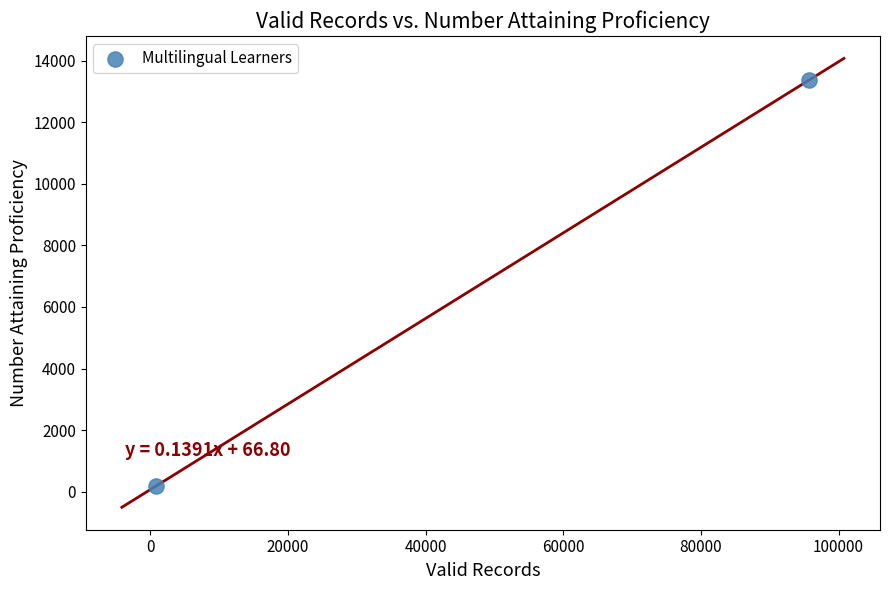

What is the average Y value?

6785